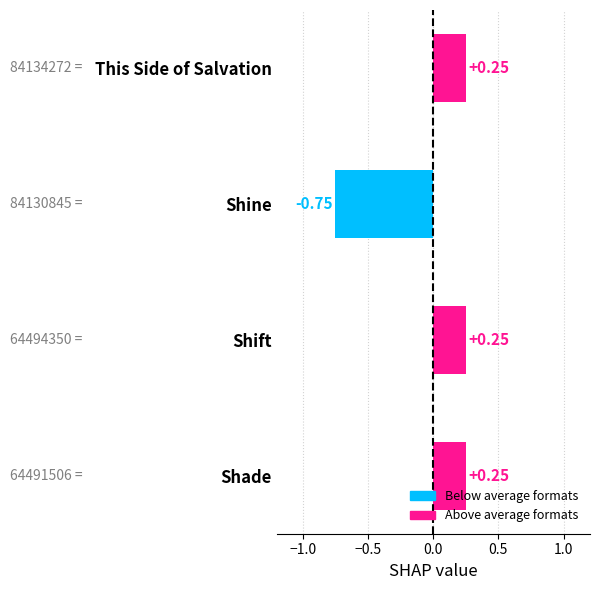

What is the label of the 3rd bar from the top?

Shift